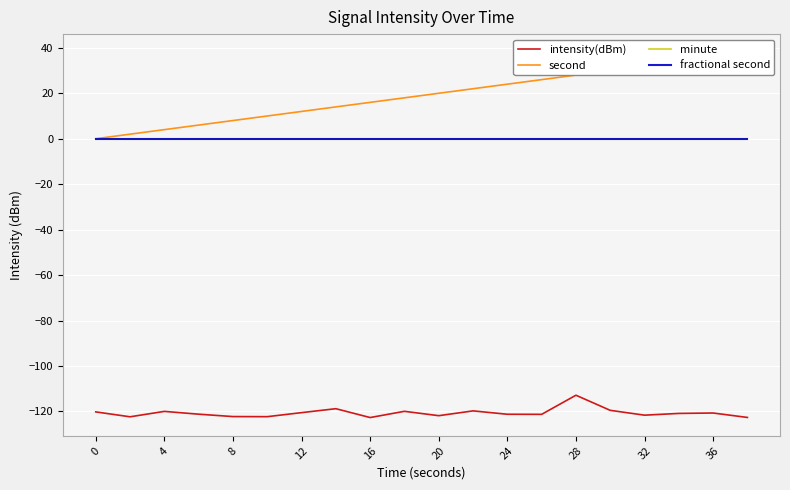

True or false: fractional second and second intersect in this chart.

False